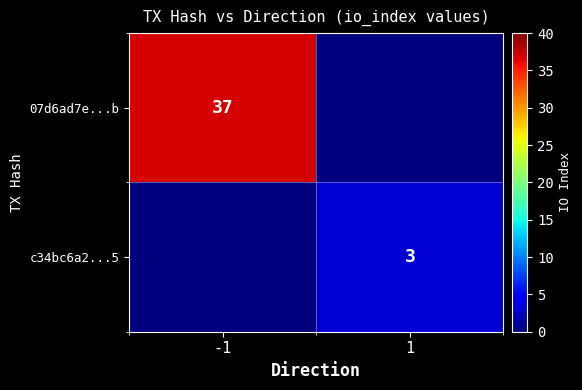

What is the greatest value displayed?

37